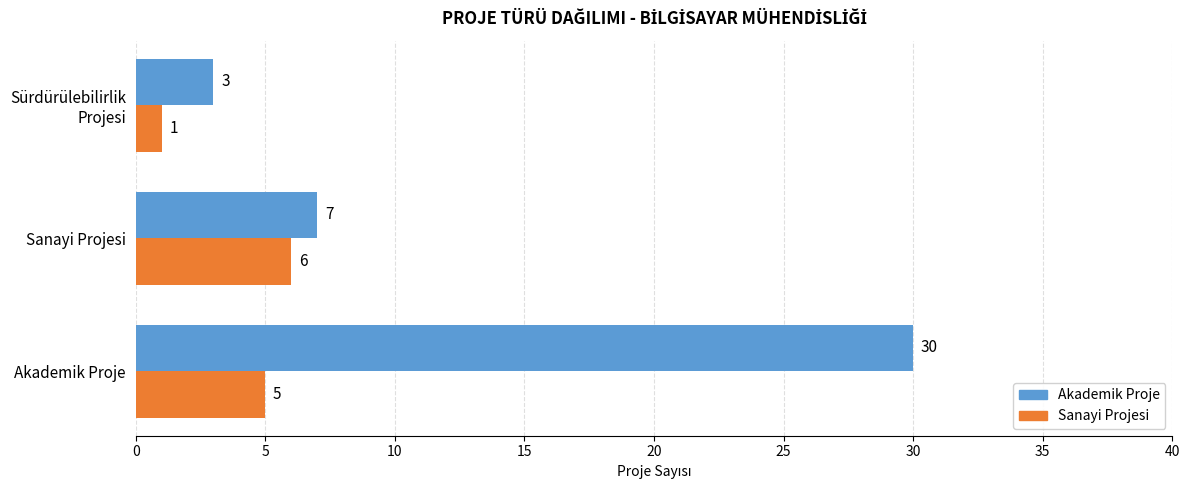

Which label corresponds to the smallest value in the chart?

Sürdürülebilirlik
Projesi